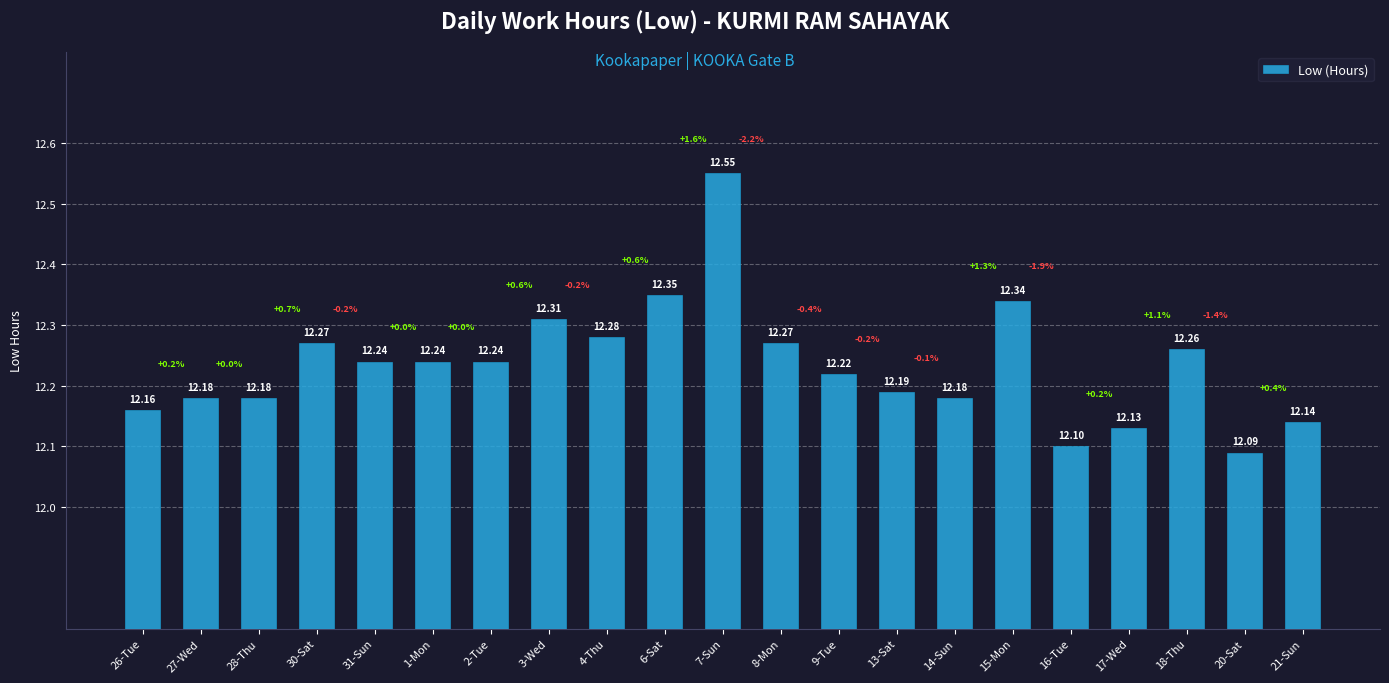

What is the minimum value shown in the chart?

12.1